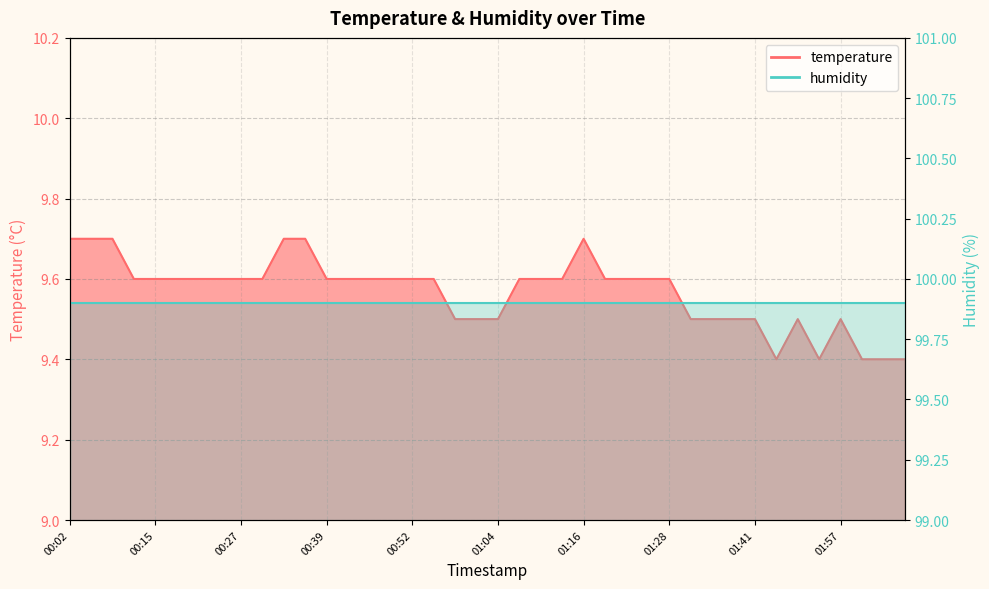

At which category does the chart reach its peak across all series?

00:02